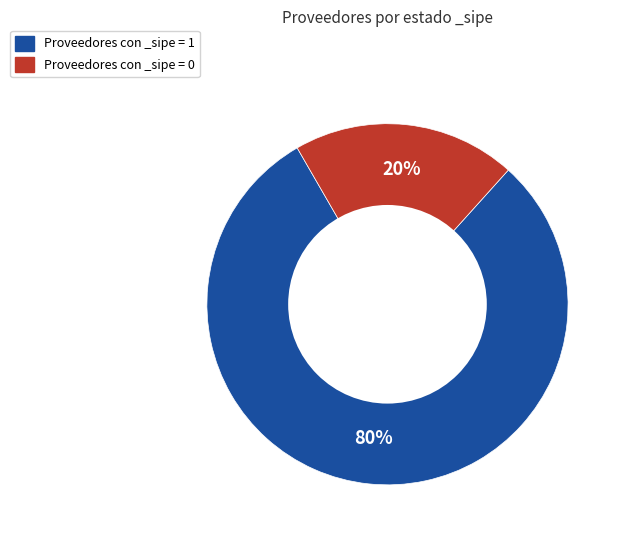

Does any single category account for the majority?

Yes